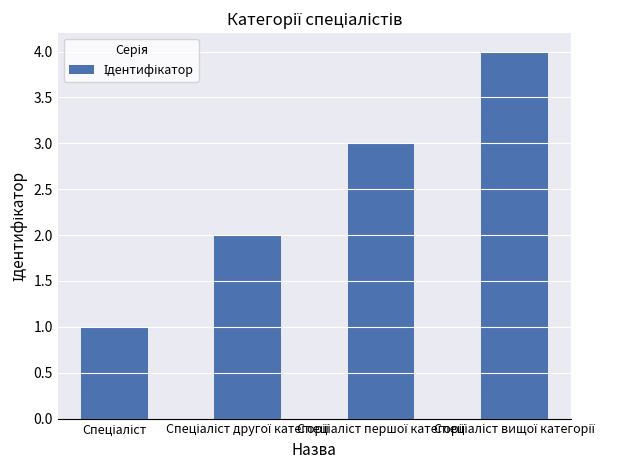

What is the sum of all values?

10